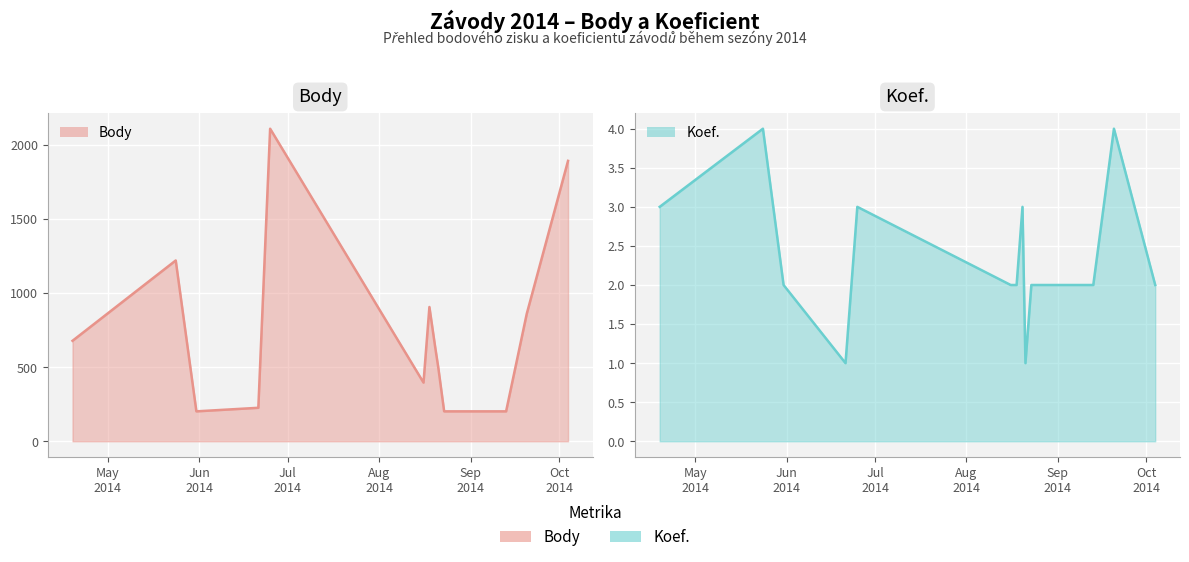

What is the value of the Koef. (line) point at the 10th from the left?

2